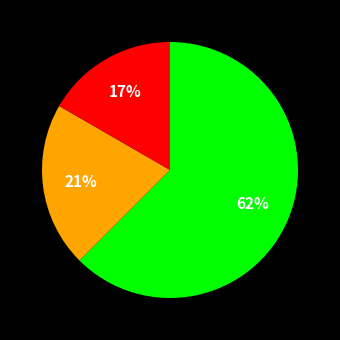

To the nearest percent, what is the average slice percentage?

33%